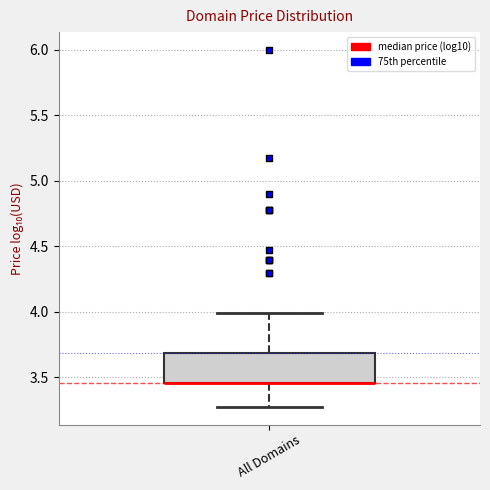

Read this box plot against the y-axis: the position of the median line, the range covered by the box, and the ends of both whiskers. The values are not printed on the chart, so give them approximately, as read against the axis.

median 3.45 (drawn on the box's lower edge), box 3.45 to 3.70, whiskers 3.30 to 4.00